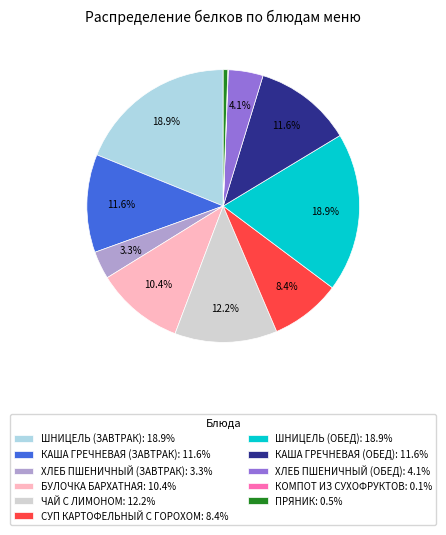

Do БУЛОЧКА БАРХАТНАЯ: 10.4% and КАША ГРЕЧНЕВАЯ (ЗАВТРАК): 11.6% together represent more than half of the pie?

No